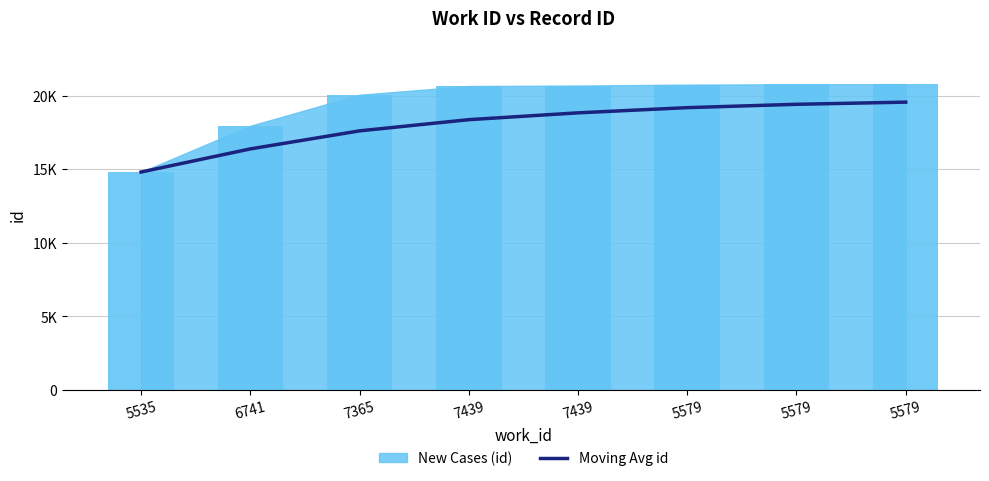

What is the sum of all values?

144102